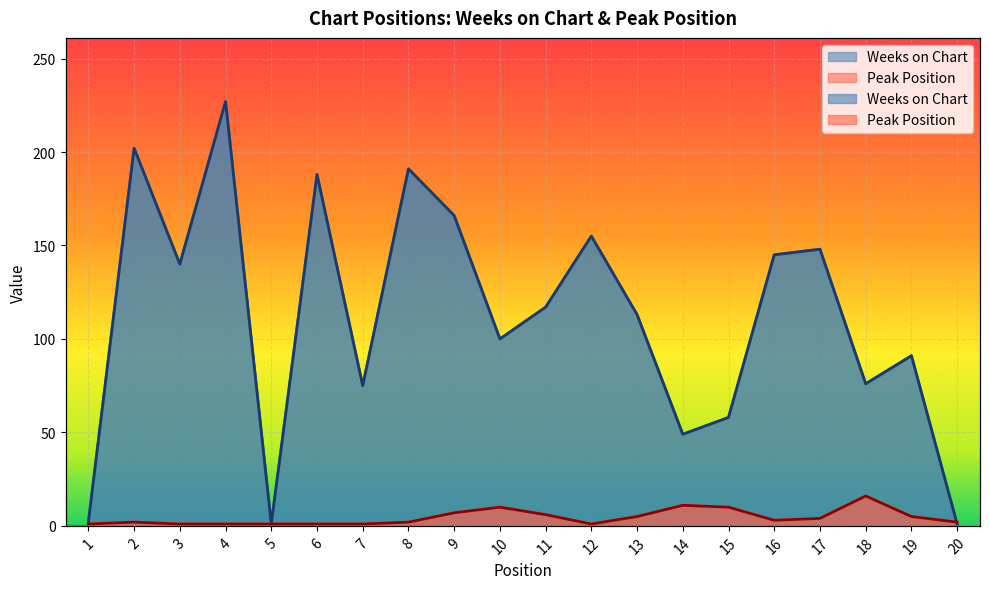

What is the value of the Peak Position point at the 13th from the left?

5